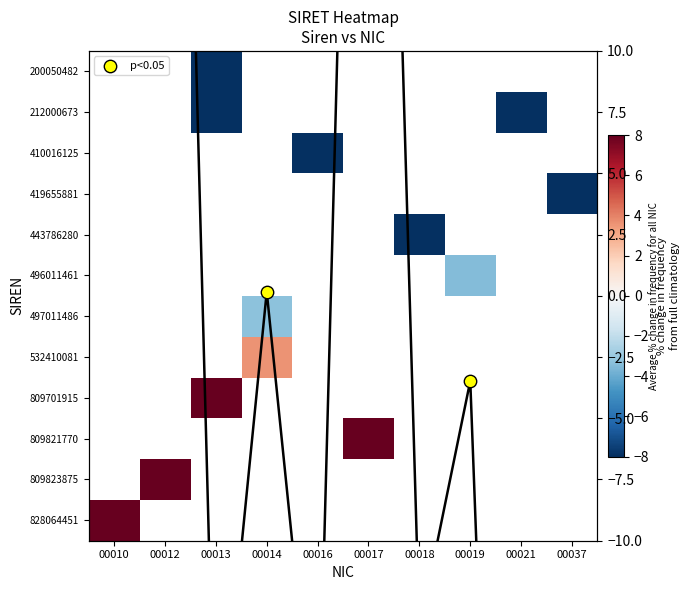

How many values in 496011461 are below zero?

1